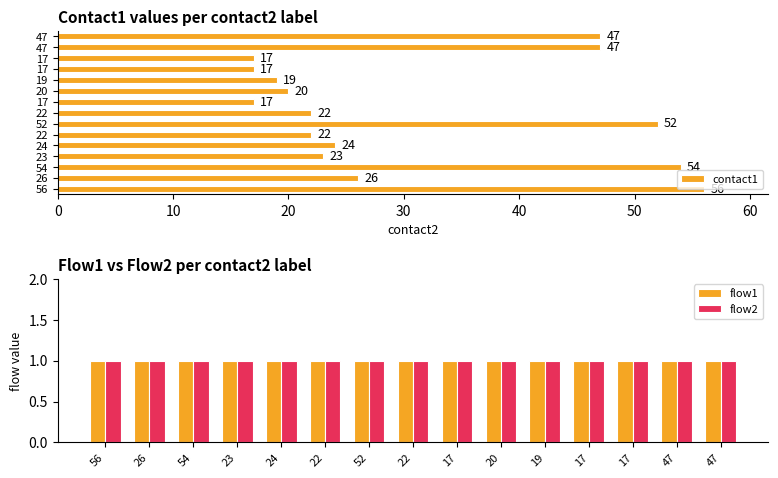

What is the smallest value displayed?

1